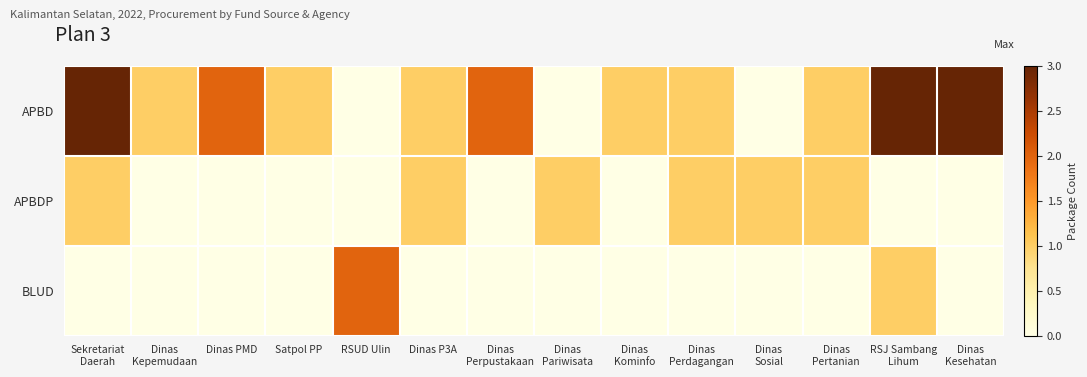

Rank the series by their average value, from lowest to highest.

BLUD, APBDP, APBD